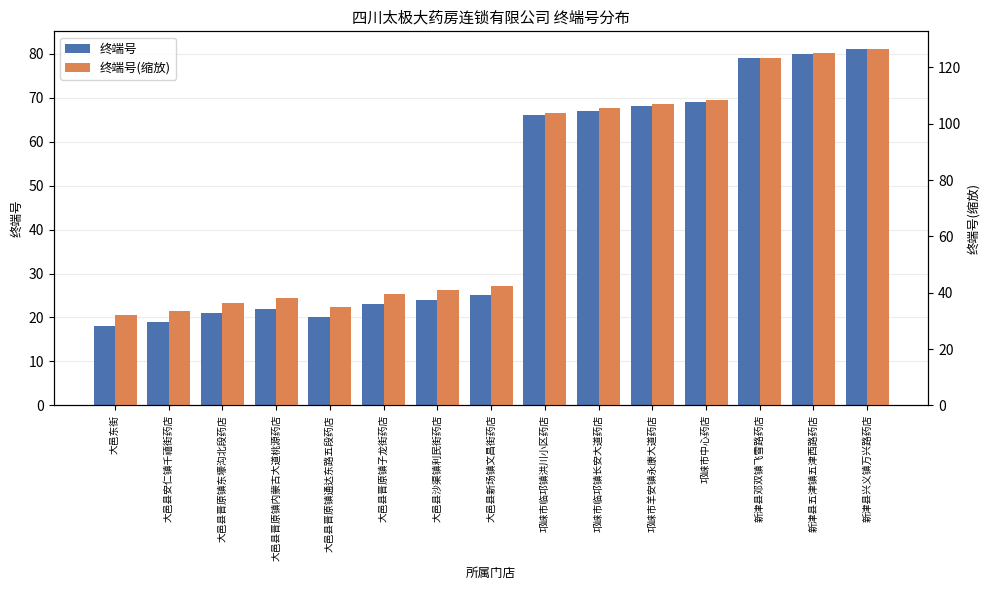

What is the label of the 9th bar from the left?

邛崃市临邛镇洪川小区药店